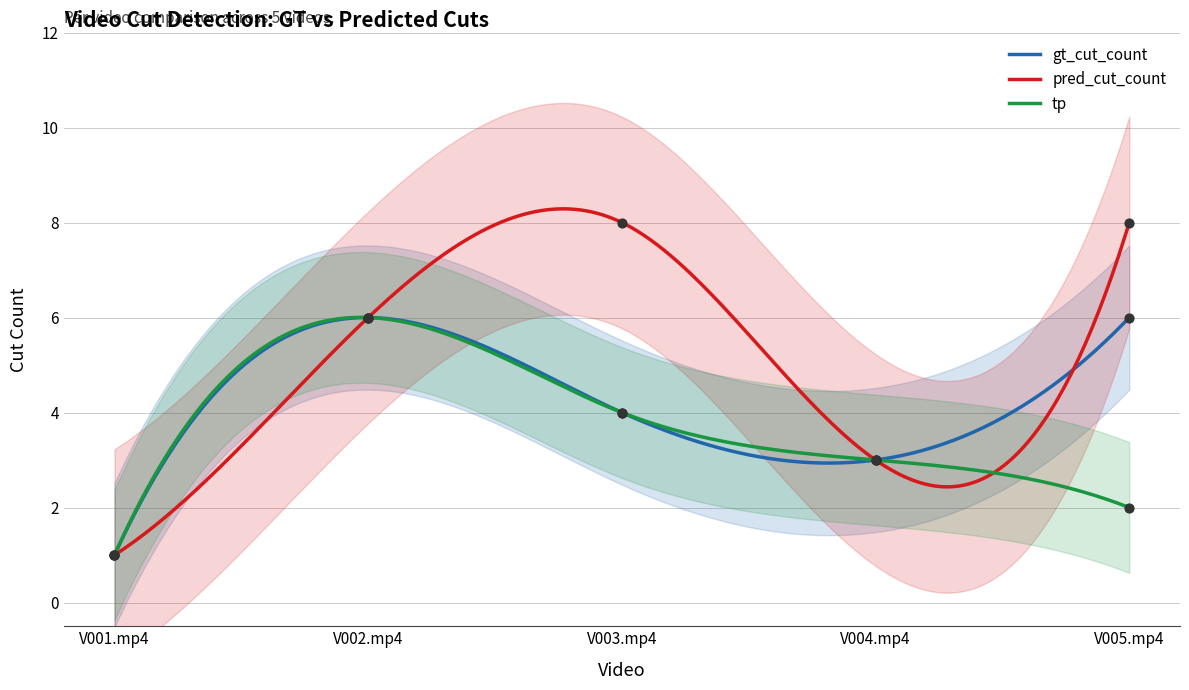

Which series contains the highest Y value?

pred_cut_count